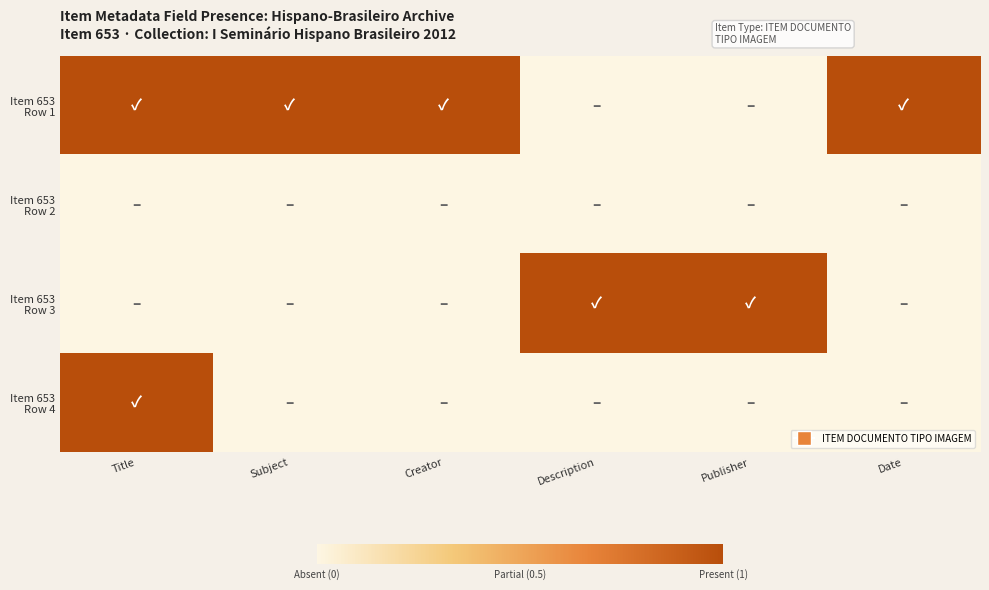

Which has a higher value, Description or Date?

Date